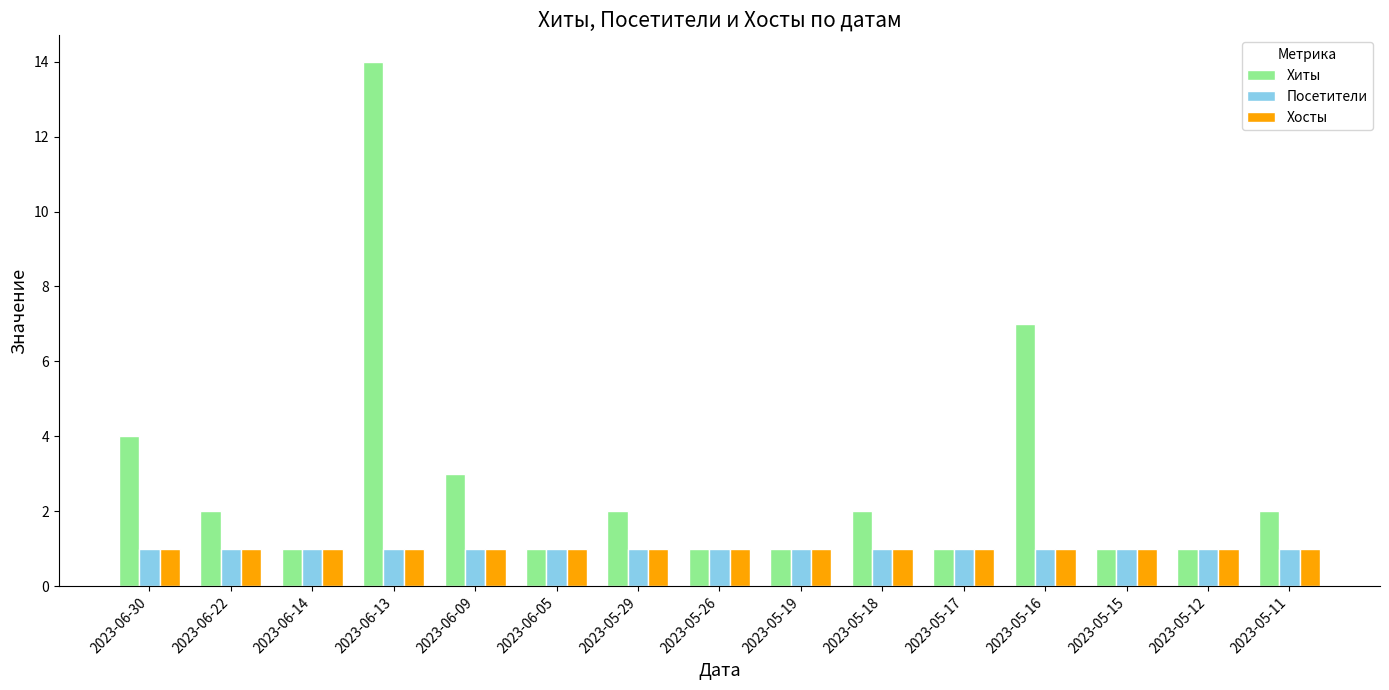

How many bars are there in each group?

3